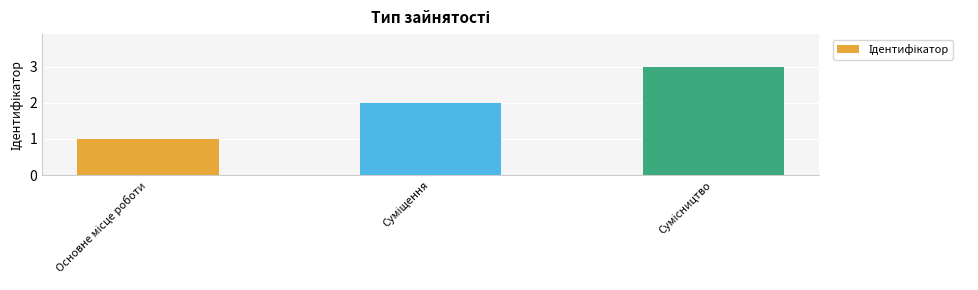

What is the average value?

2